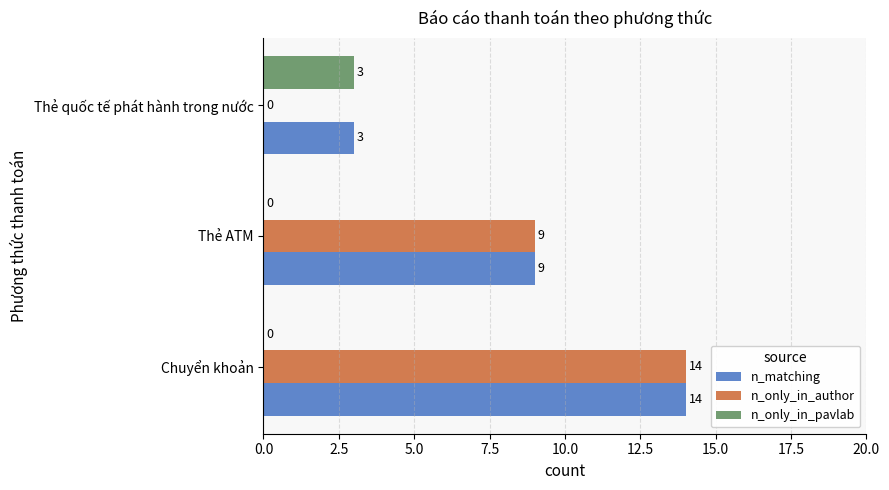

What is the total value across all series at Thẻ ATM?

18